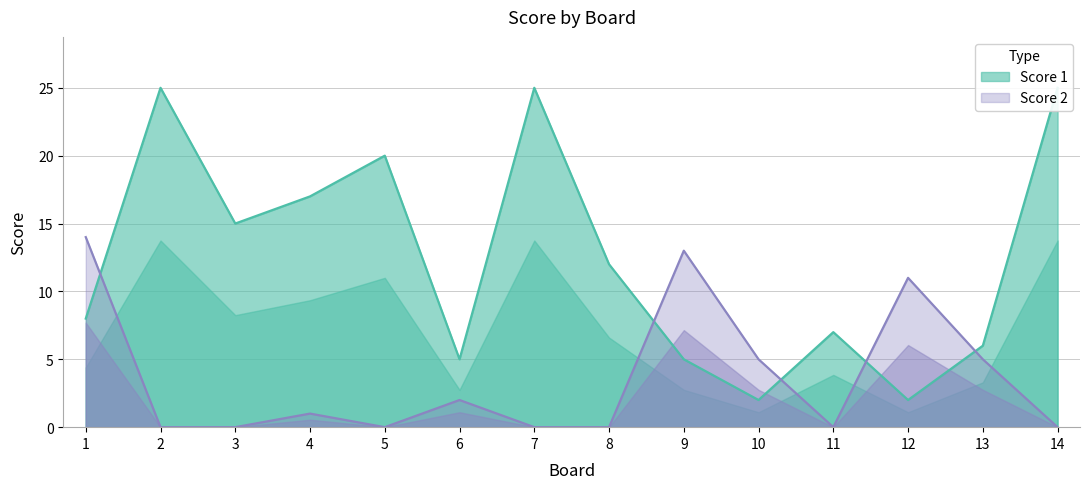

Where do Score 1 and Score 2 first cross each other?

1 and 2